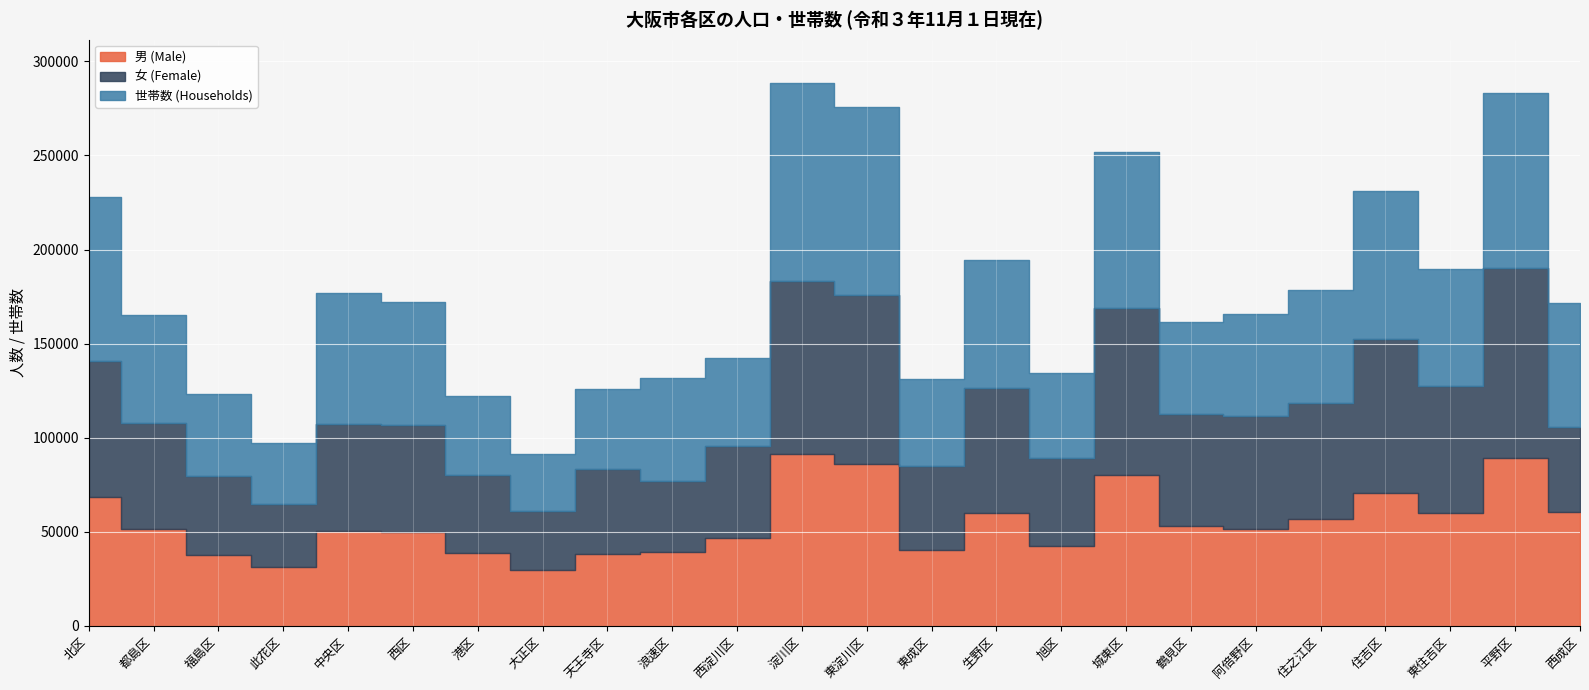

True or false: 世帯数 (Households) and 女 (Female) cross at least once.

True